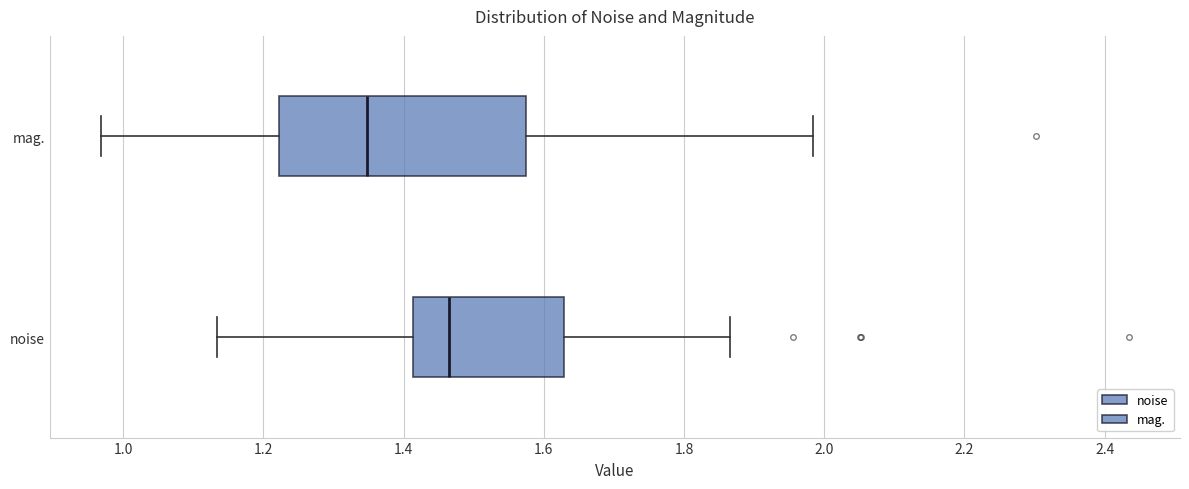

Which box is the widest, from its left edge to its right edge?

mag.